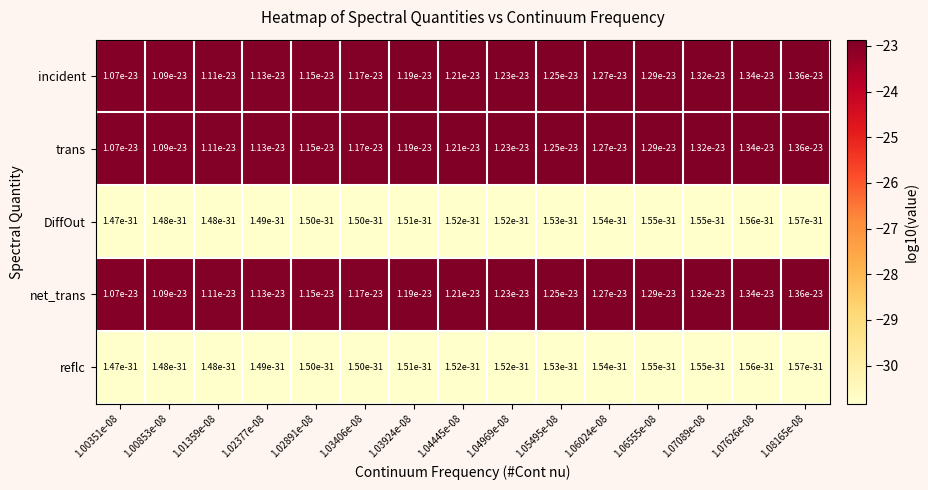

What is the smallest value displayed?

-30.8